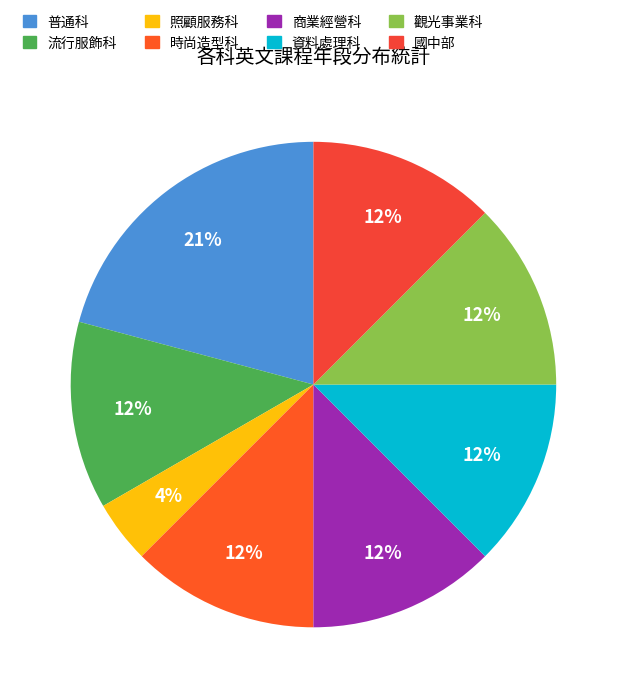

Which category has the smallest portion of the pie?

照顧服務科